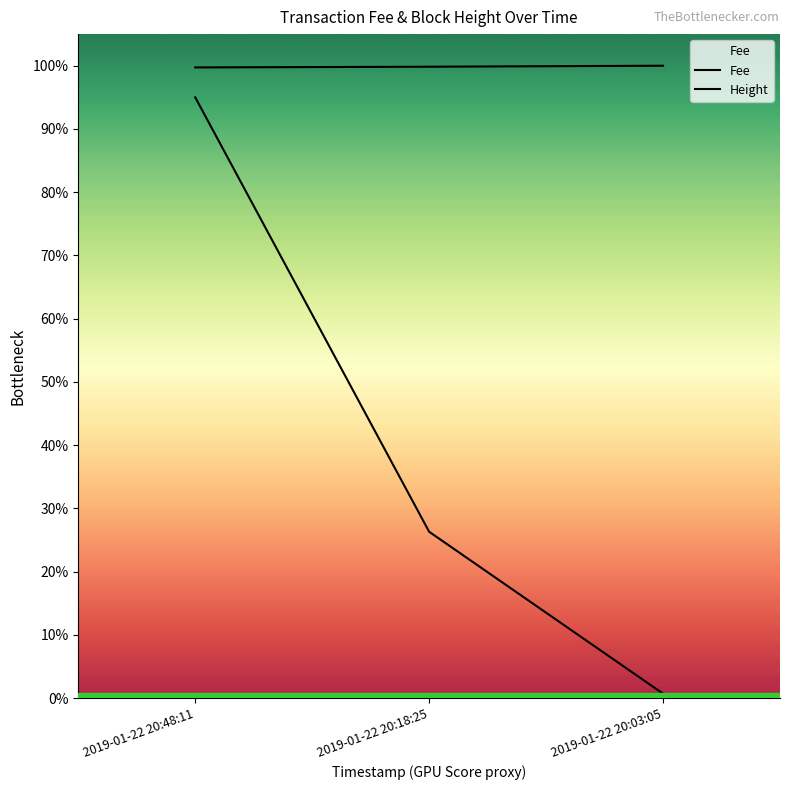

Is the value of Fee at 2019-01-22 20:18:25 greater than the value of Height at 2019-01-22 20:48:11?

No